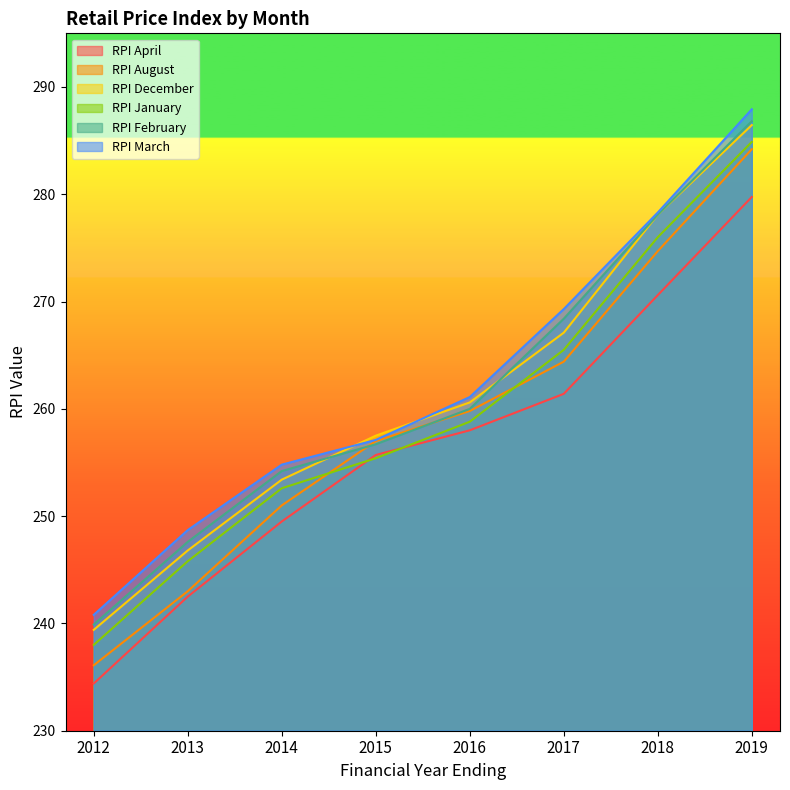

What is the difference between the maximum and minimum values in the RPI January series?

46.9